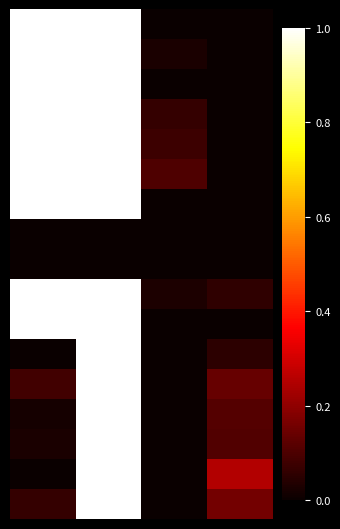

How many distinct data groups are displayed?

17